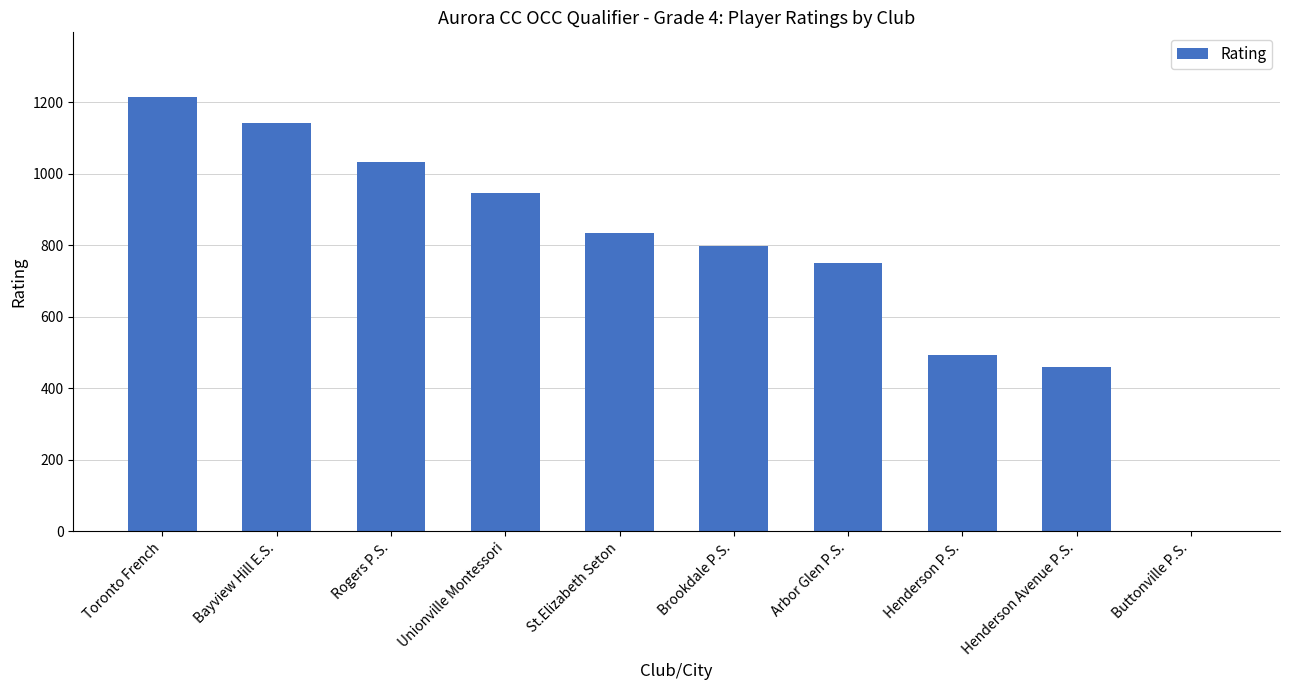

True or false: the data shows 226 at Brookdale P.S..

False